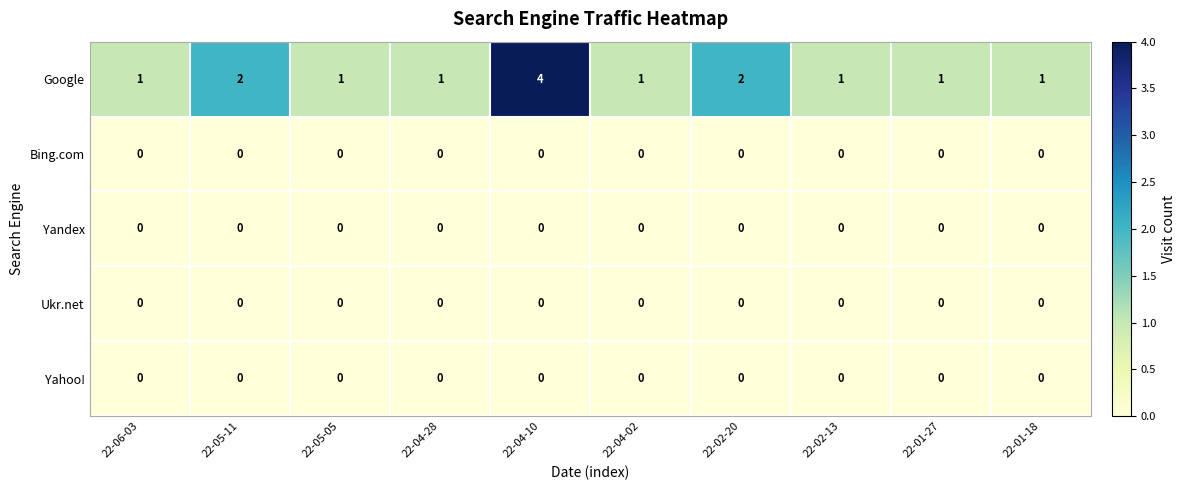

Which series has the widest spread of values?

Google